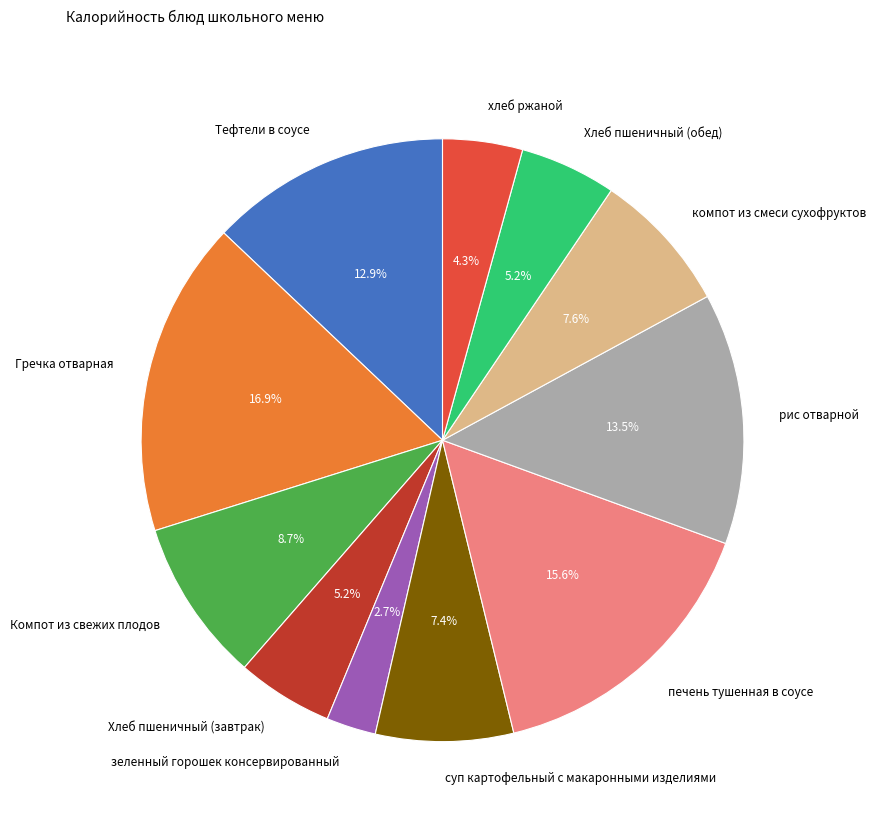

Which category has the biggest portion of the pie?

Гречка отварная